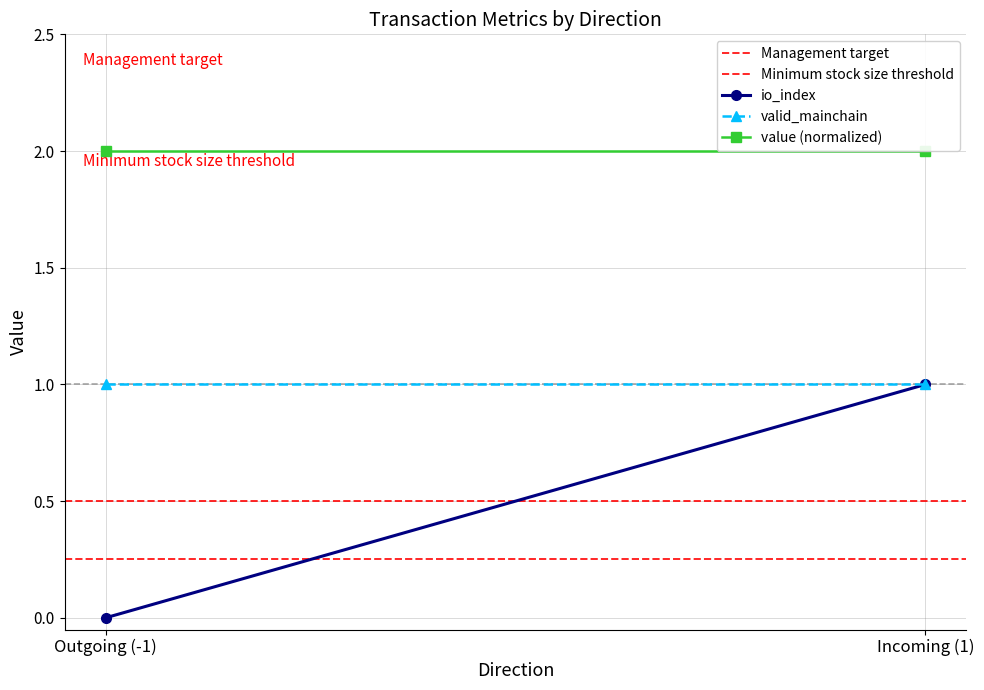

Which category has the lowest value across all series?

Outgoing (-1)